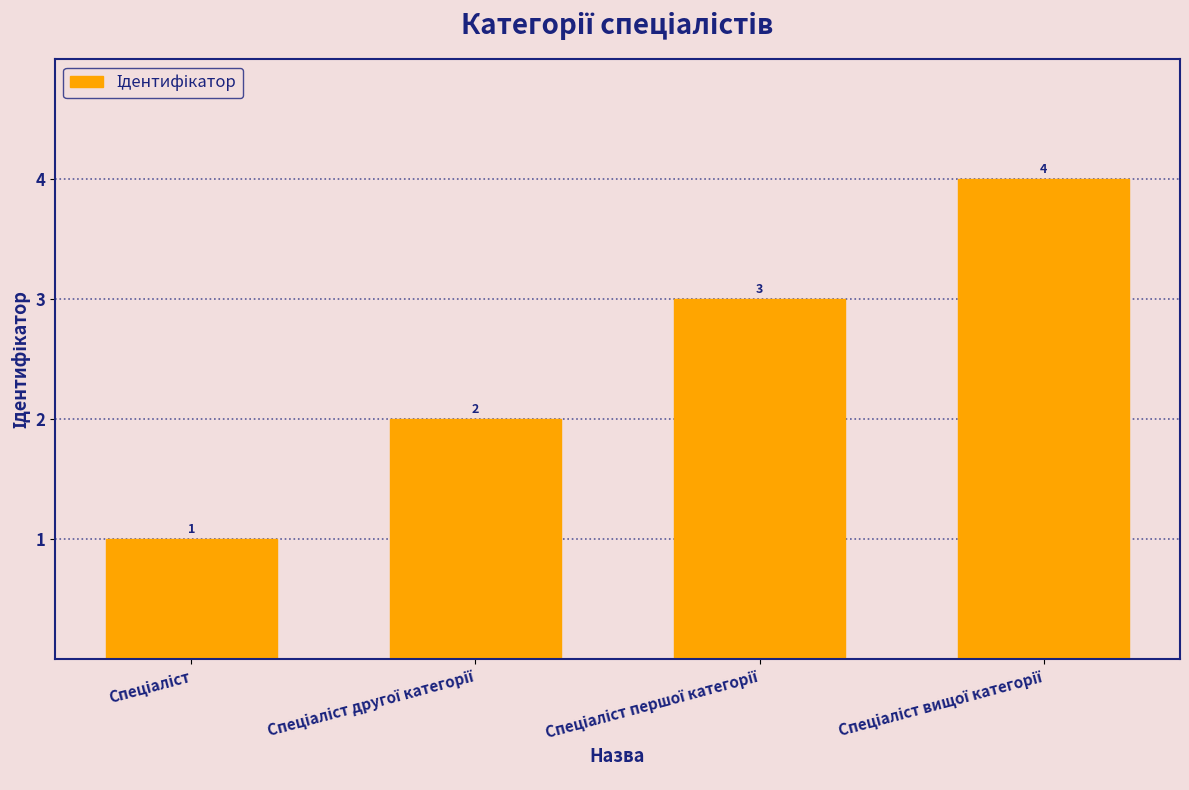

What is the difference between the maximum and minimum values?

3